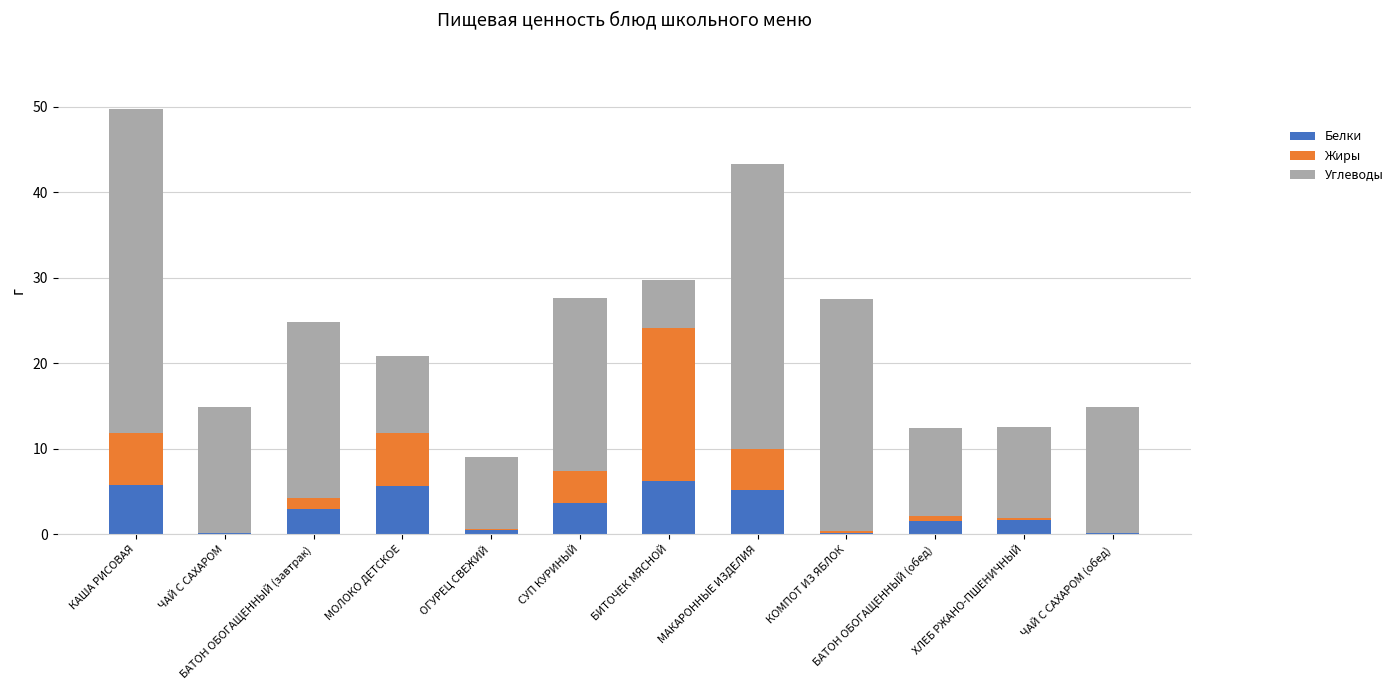

The Белки series shows 8.3 at БИТОЧЕК МЯСНОЙ. True or false?

False